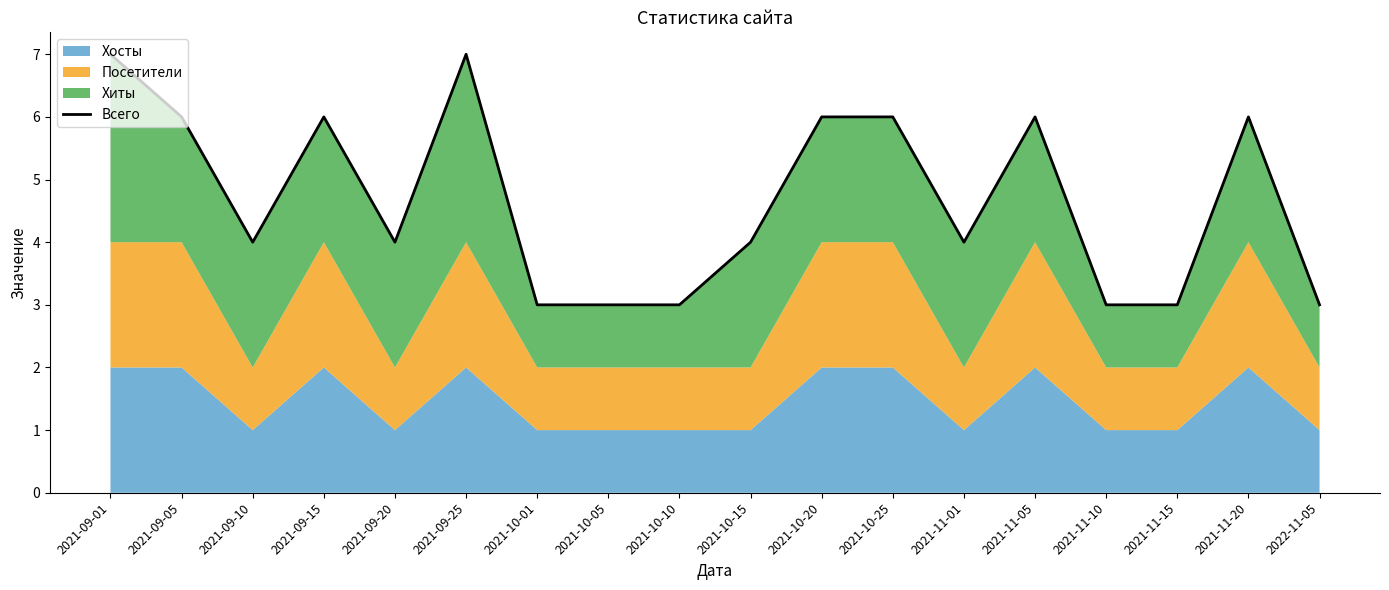

How many values are between 3 and 6?

16